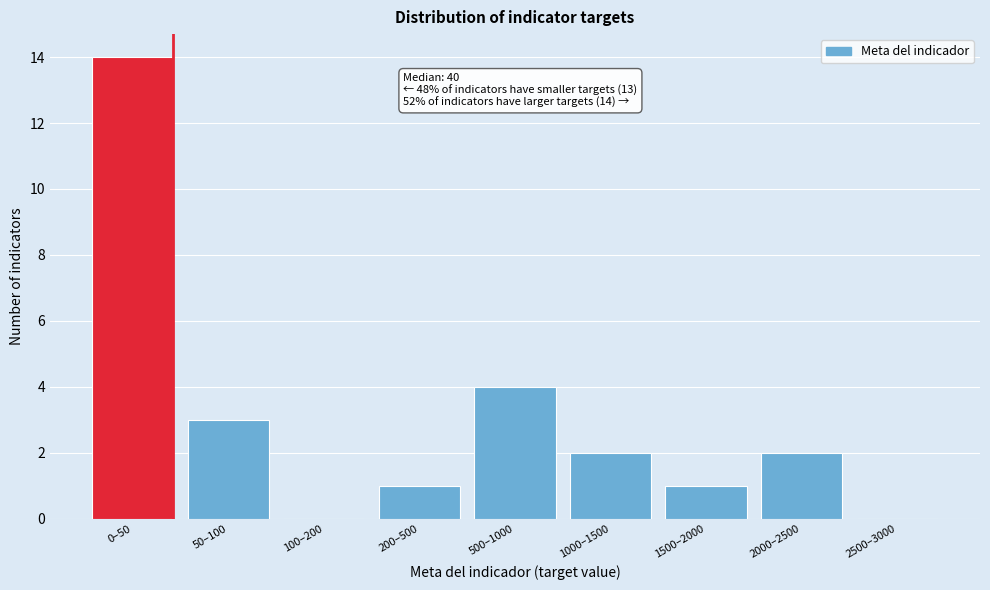

Reading right to left, transcribe all the data shown in this chart.

2500–3000=0	2000–2500=2	1500–2000=1	1000–1500=2	500–1000=4	200–500=1	100–200=0	50–100=3	0–50=14